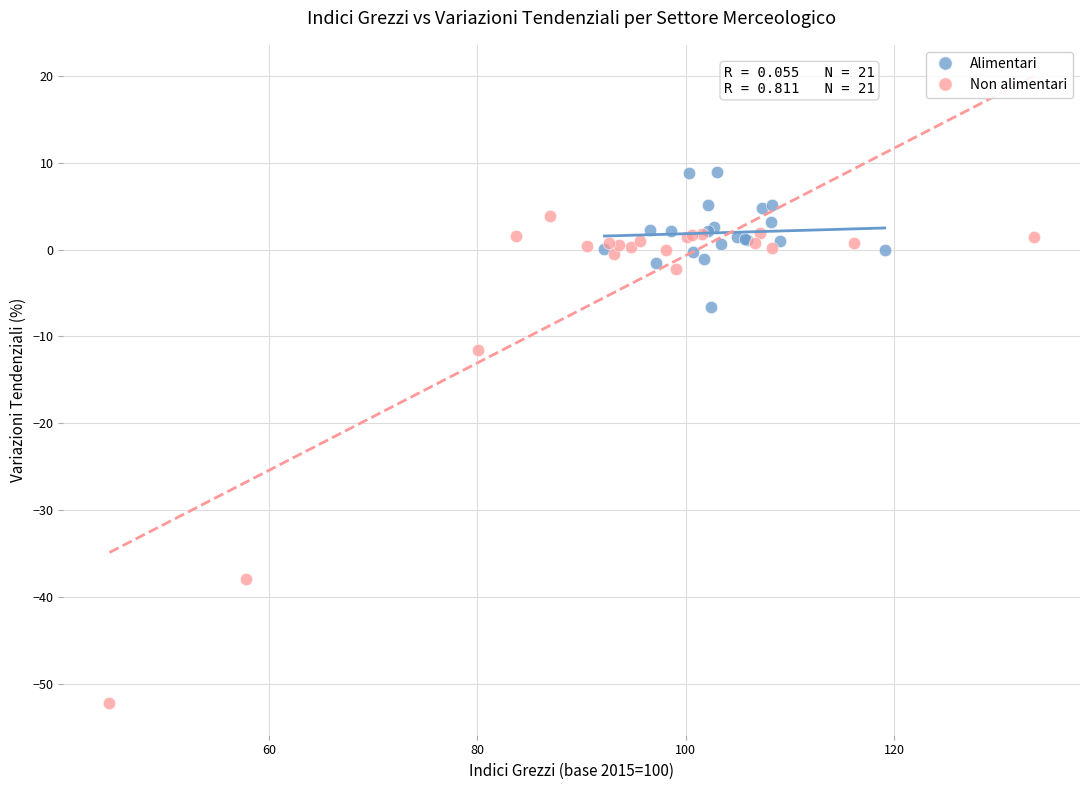

Which series reaches the minimum Y coordinate?

Non alimentari